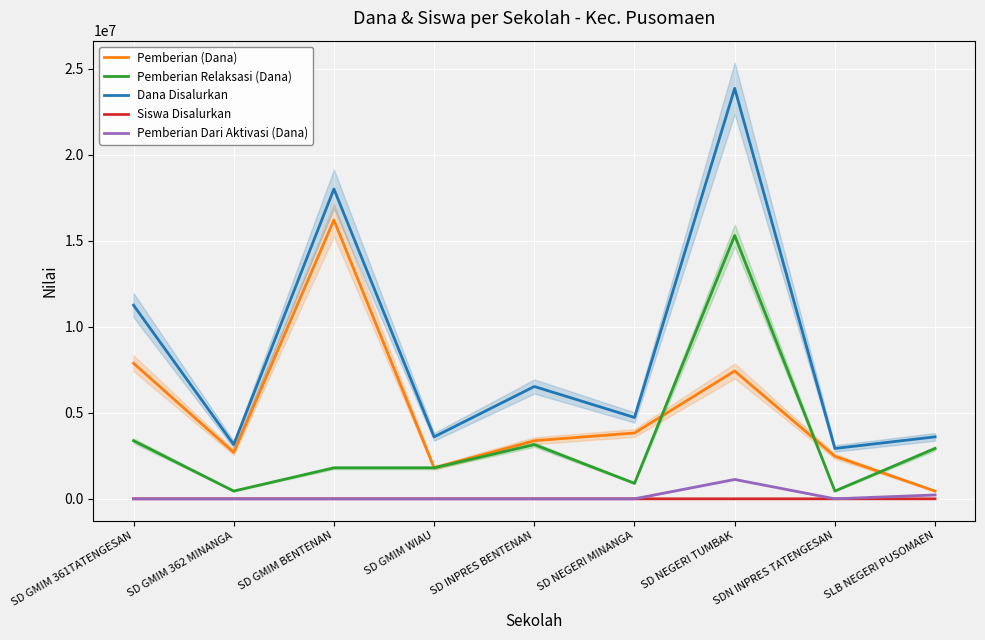

The Pemberian (Dana) series shows 2334964 at SD NEGERI TUMBAK. True or false?

False